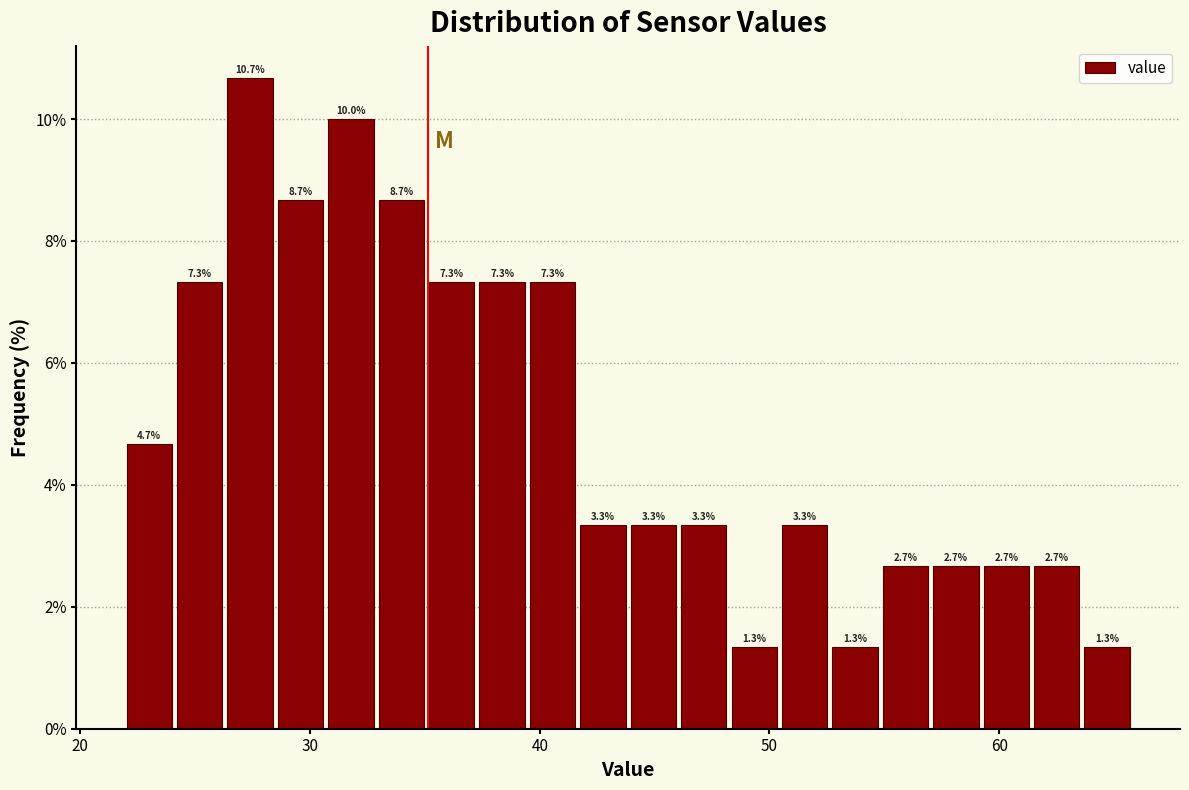

Read against the x-axis, roughly where is the centre of the tallest bar?

27